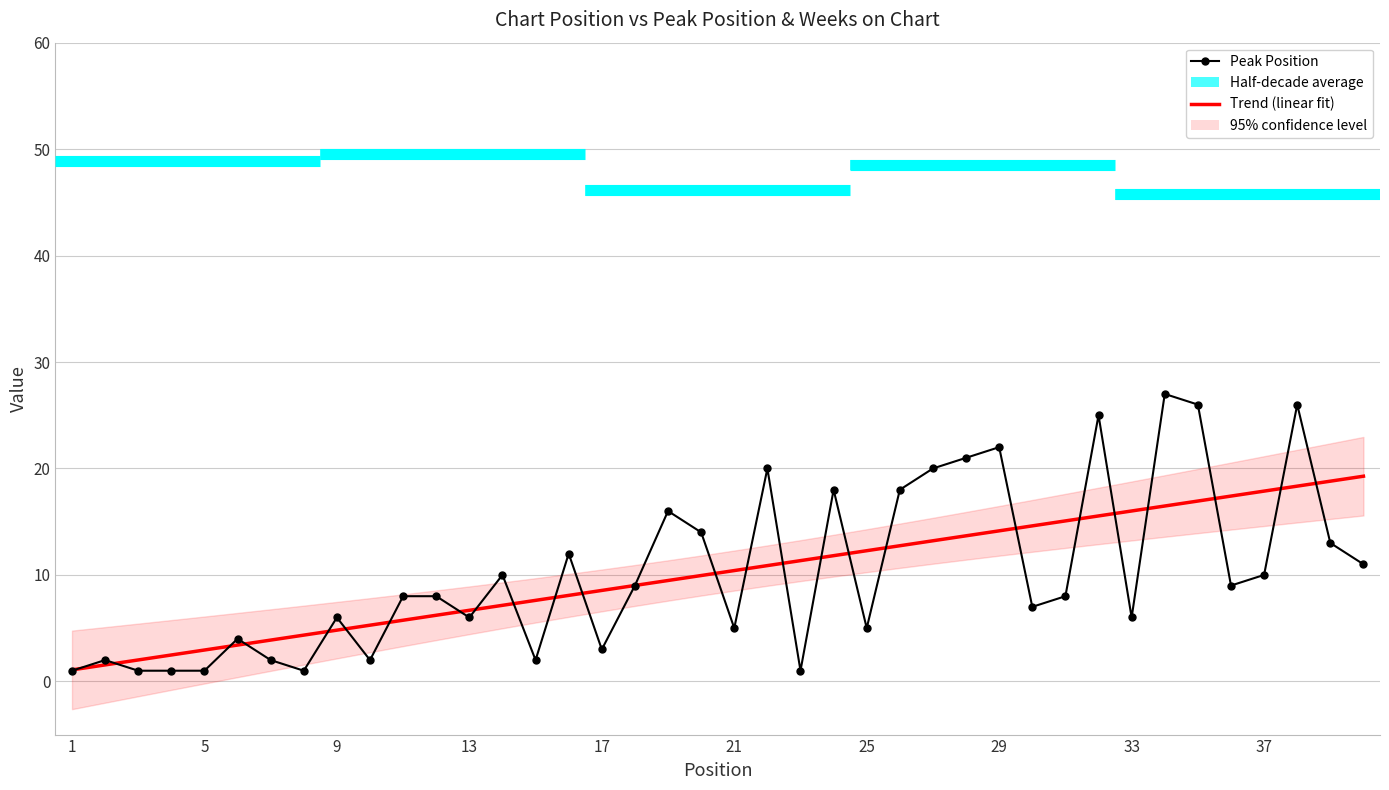

What is the value of the Peak Position point at the 10th from the left?

2